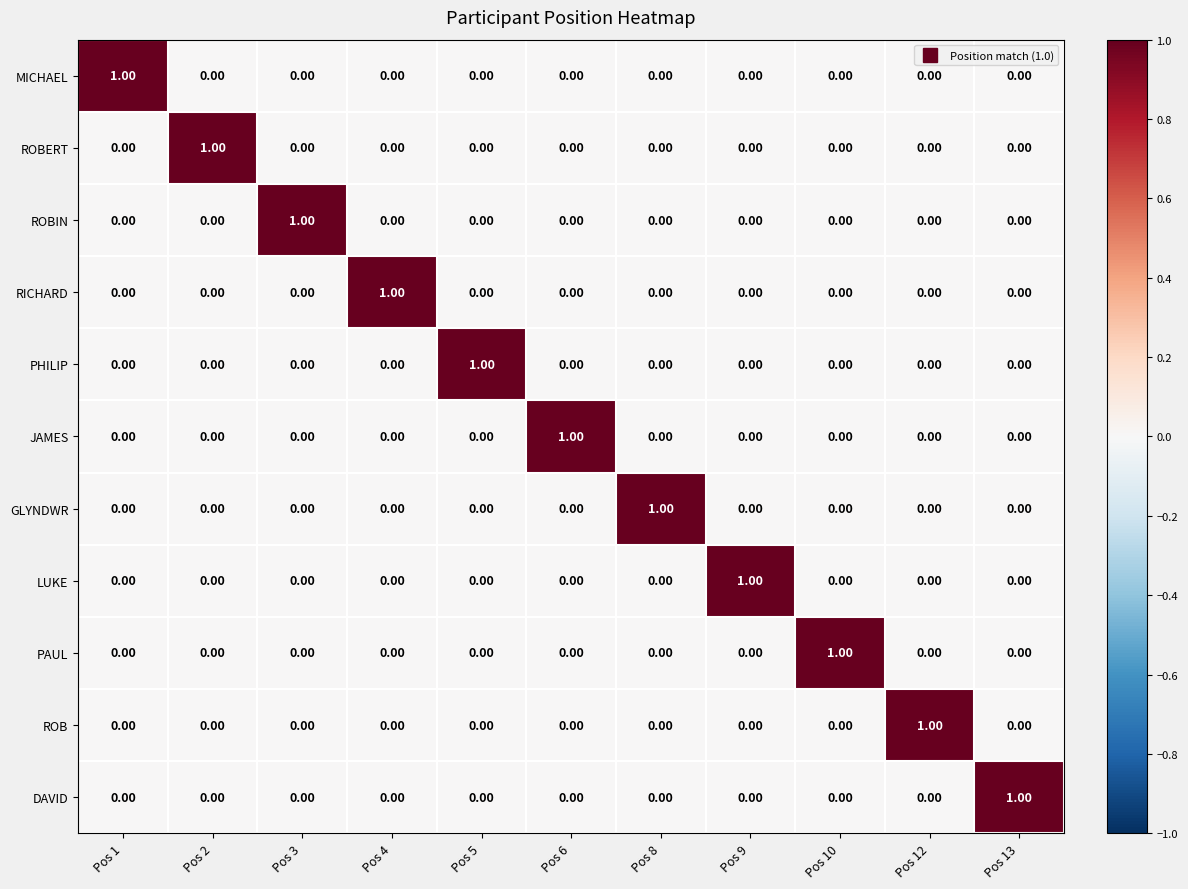

At how many categories does at least one series exceed 0?

11